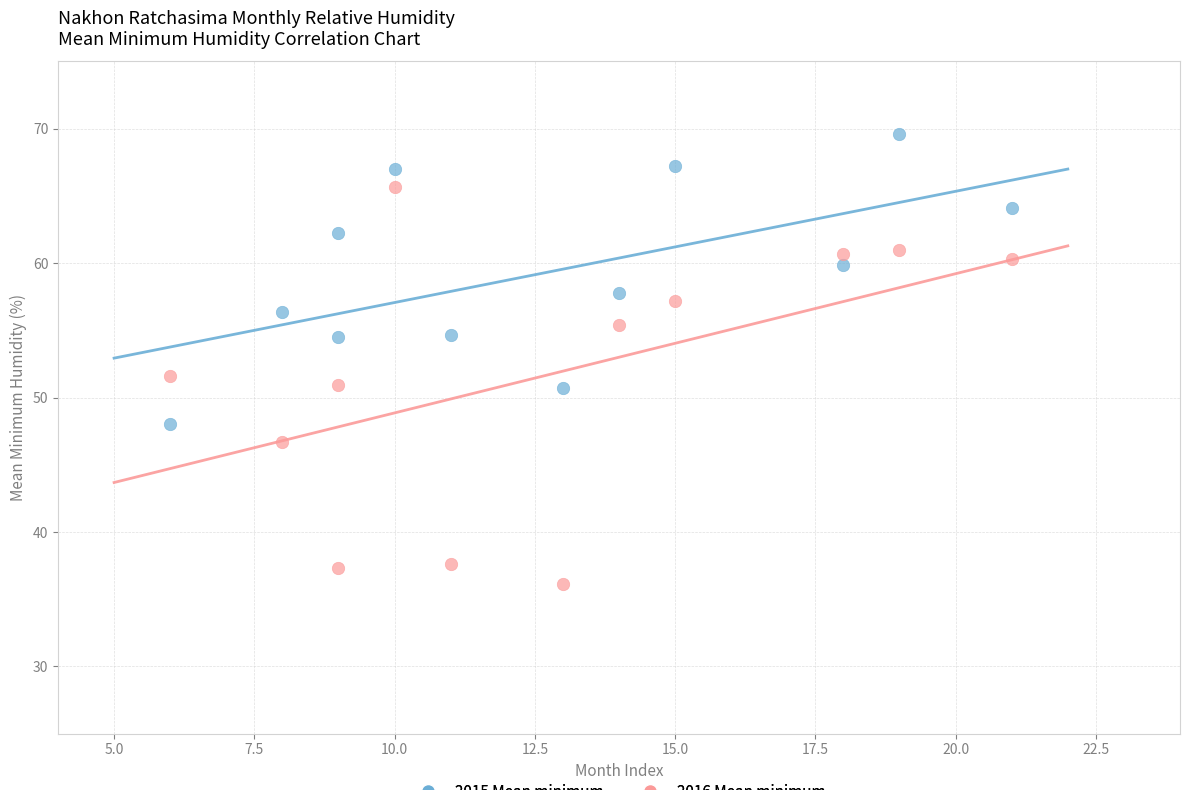

What is the X range (max minus min) for the scatter plot?

15.0